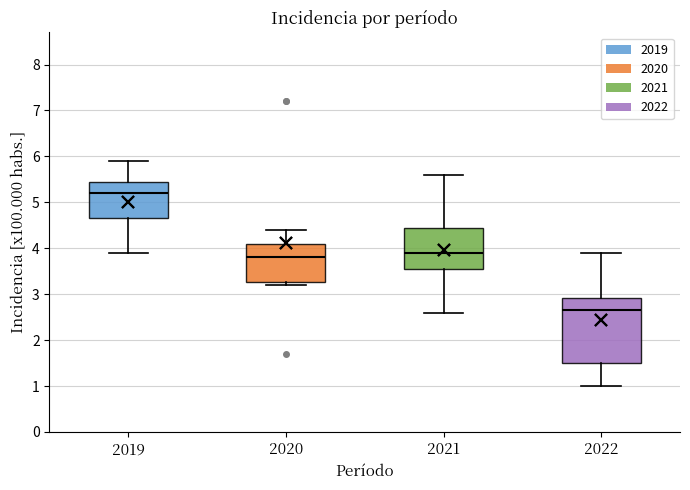

Reading left to right, transcribe this box plot: for each box, give where its median line is, the range the box spans, and where its two whiskers end, as read against the y-axis. The values are not printed on the chart, so give them approximately, as read against the axis.

2019: median 5.2, box 4.7 to 5.5, whiskers 3.9 to 5.9
2020: median 3.8, box 3.3 to 4.1, whiskers 3.2 to 4.4
2021: median 3.9, box 3.6 to 4.5, whiskers 2.6 to 5.6
2022: median 2.7, box 1.5 to 2.9, whiskers 1.0 to 3.9